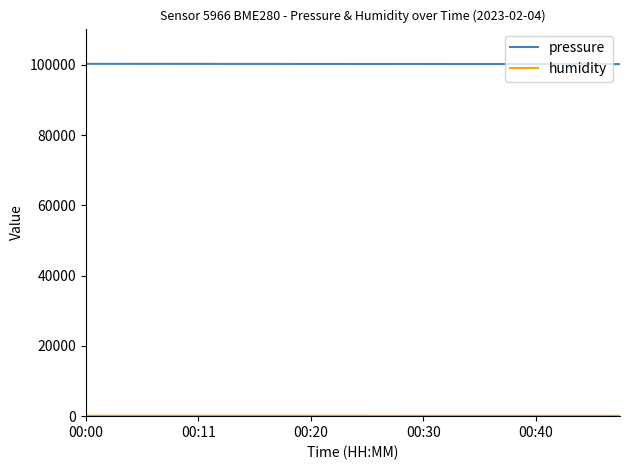

Which series has the largest total across all categories?

pressure